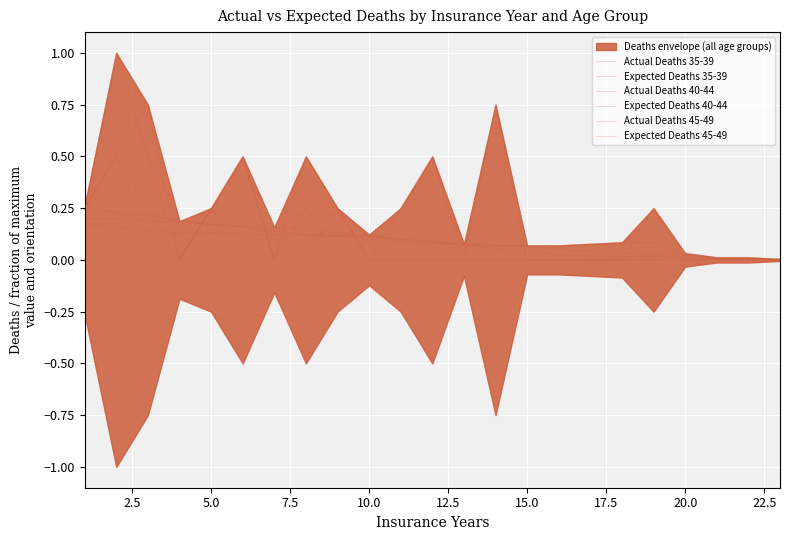

List the series in order of their peak value, lowest first.

Expected Deaths 45-49, Expected Deaths 40-44, Expected Deaths 35-39, Actual Deaths 45-49, Actual Deaths 35-39, Actual Deaths 40-44